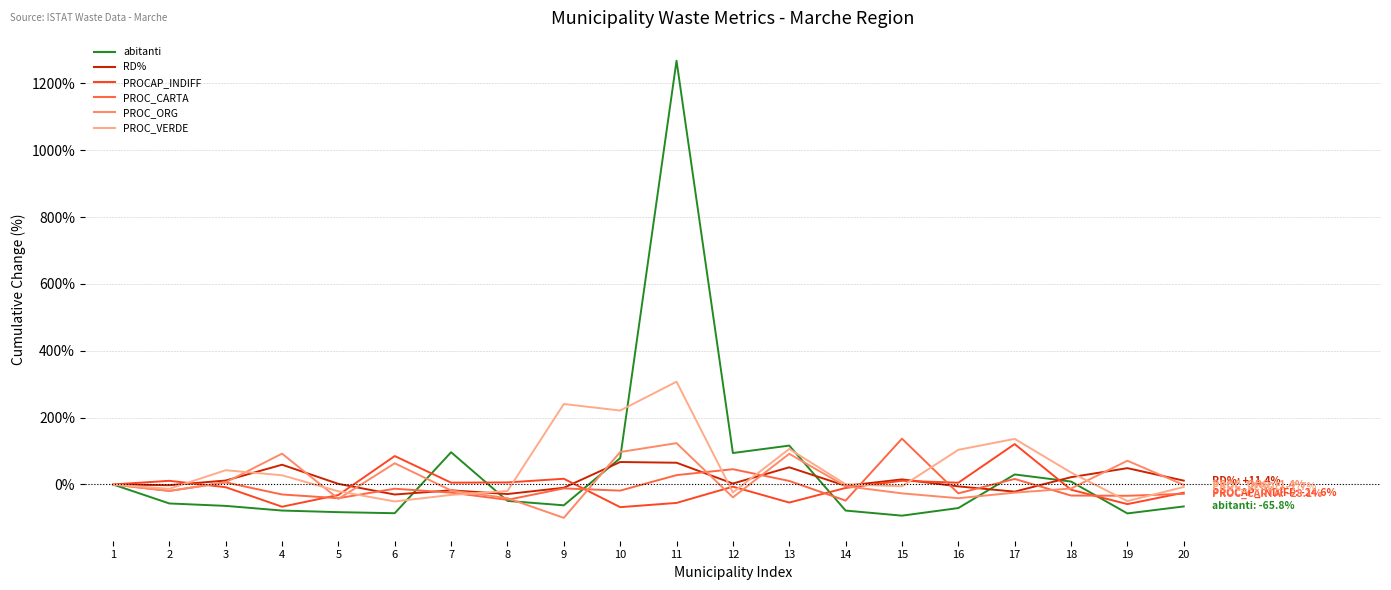

True or false: PROCAP_INDIFF and RD% cross at least once.

True